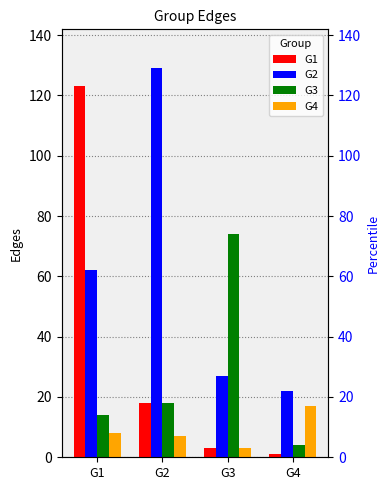

List the series in order of their overall mean, highest first.

G2, G1, G3, G4